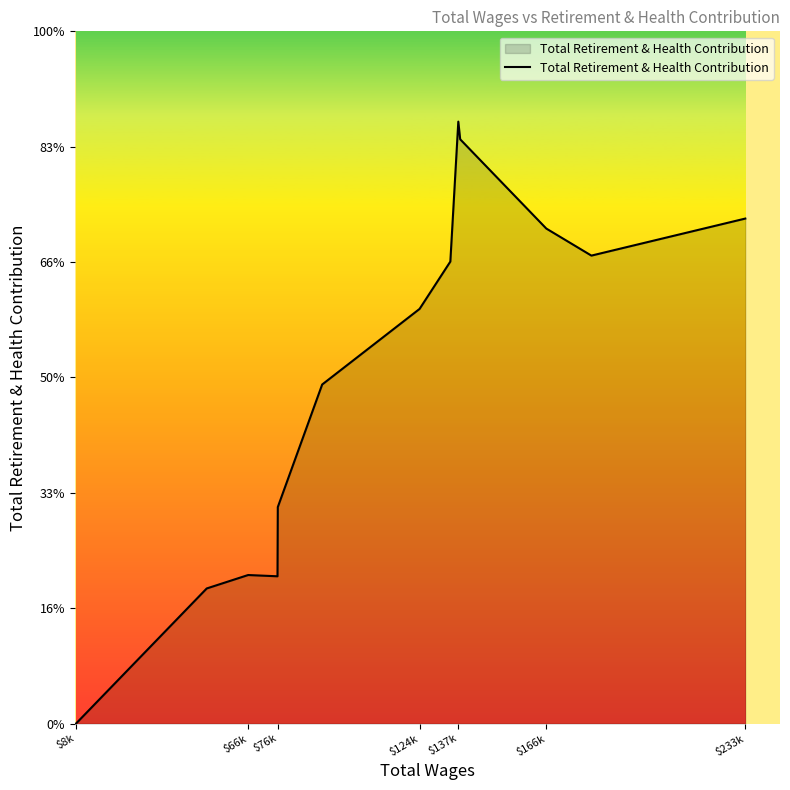

Is this an area chart (filled region under the line)?

Yes